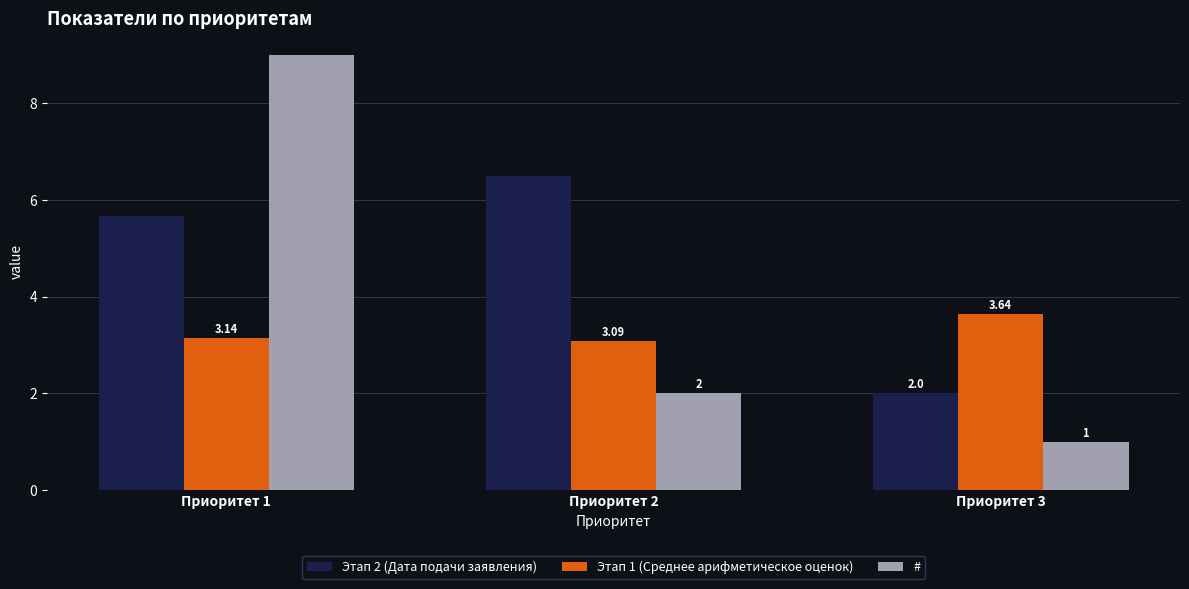

Which category has the highest value in the Этап 2 (Дата подачи заявления) series?

Приоритет 2